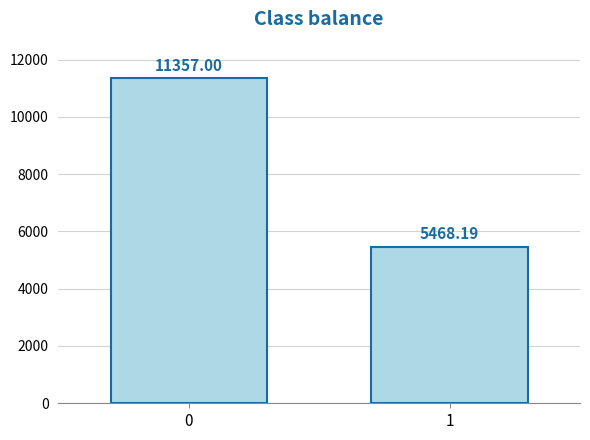

What value does the data have at 1?

5468.2